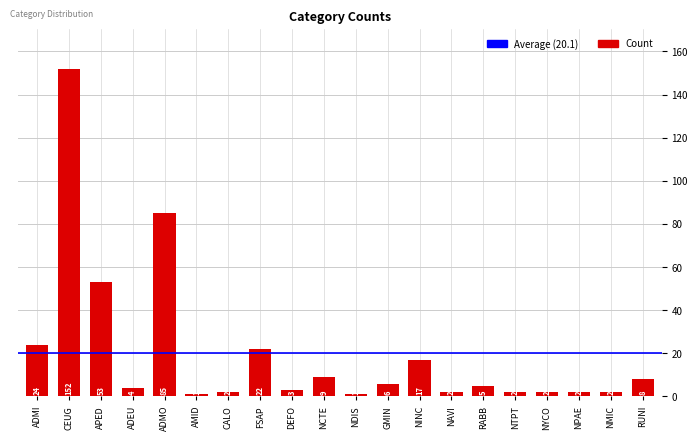

How many bars are there in total?

20